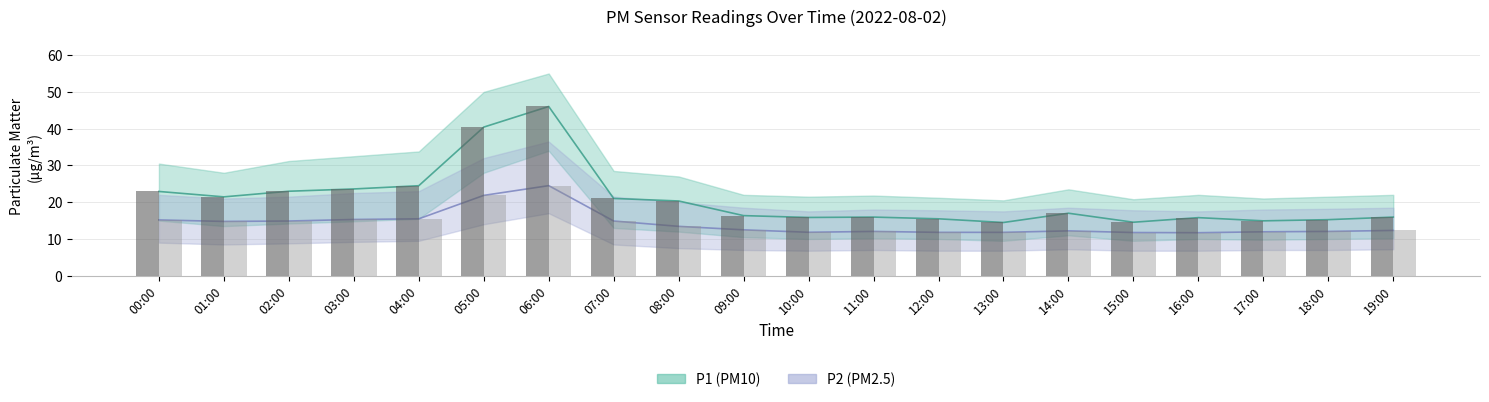

Which series has the largest range (max minus min)?

P1 (bar)